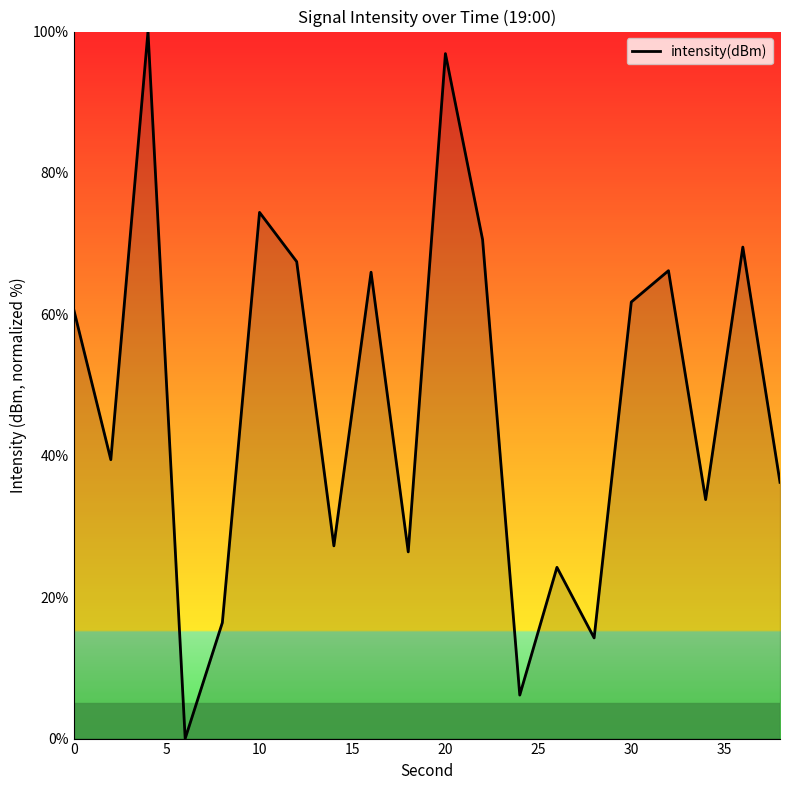

What is the maximum value shown in the chart?

100.0